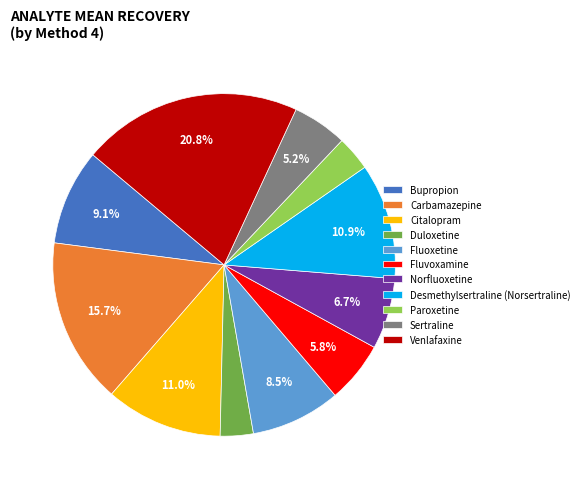

How many segments does this pie chart have?

11